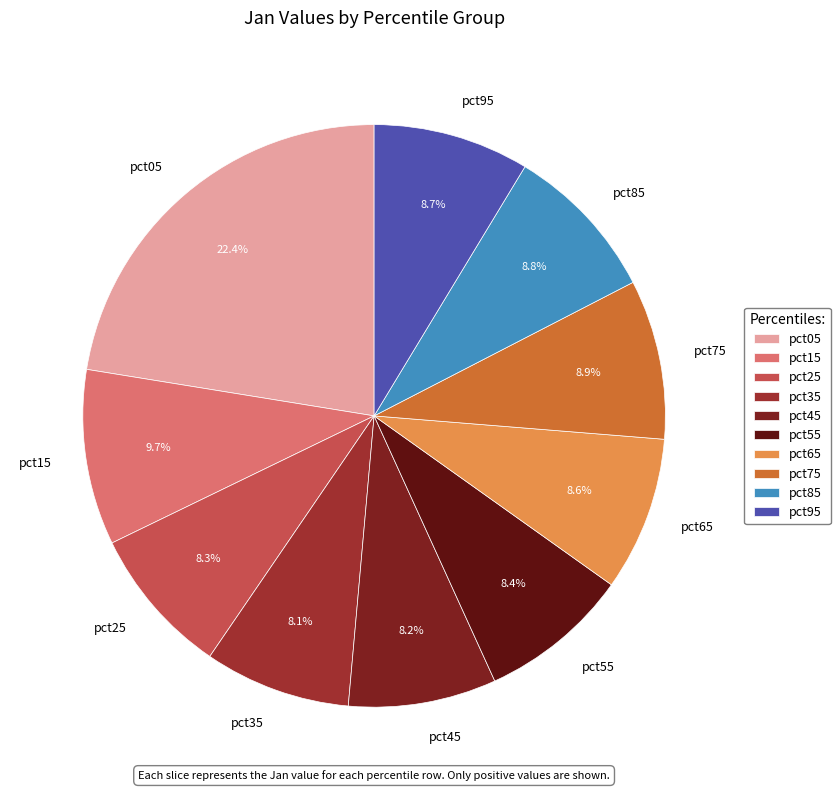

Approximately how many times larger is the value at pct75 compared to pct55?

1.1